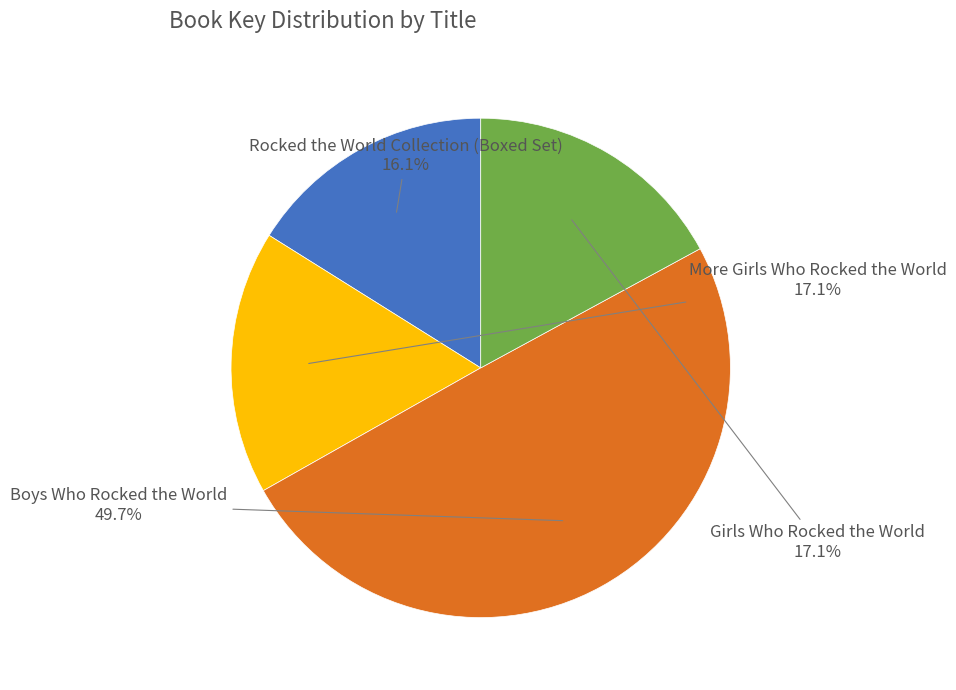

Does any single category account for the majority?

No